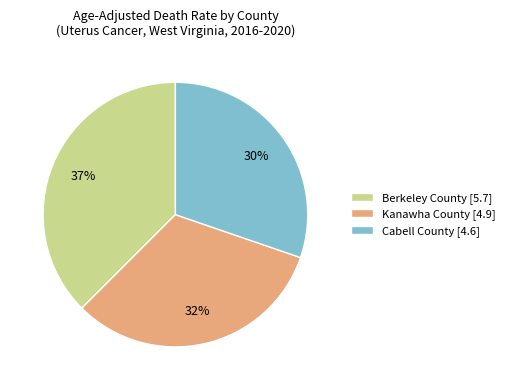

Does any single category account for the majority?

No